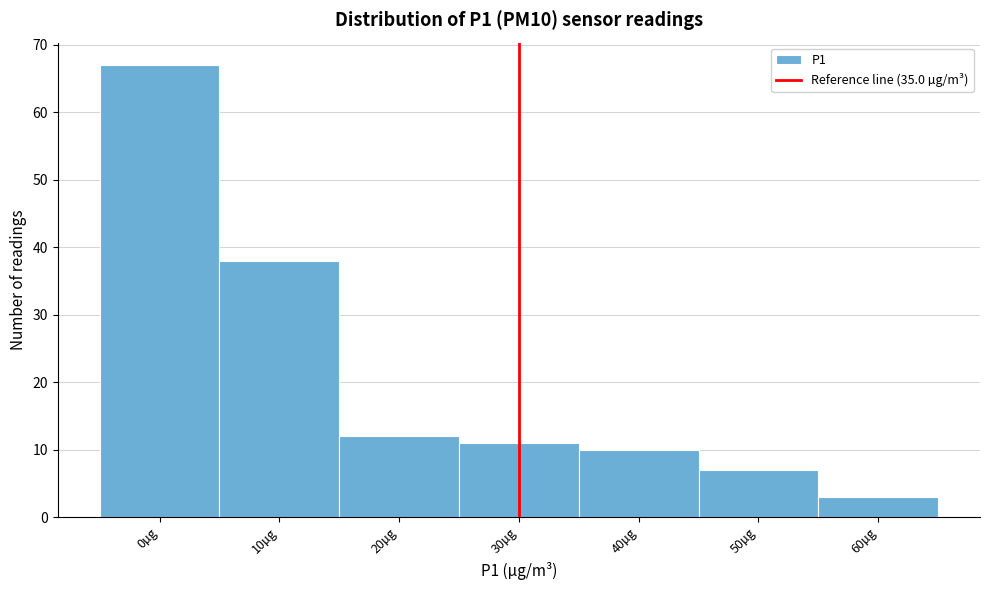

Reading right to left, transcribe all the data shown in this chart.

60µg=3	50µg=7	40µg=10	30µg=11	20µg=12	10µg=38	0µg=67